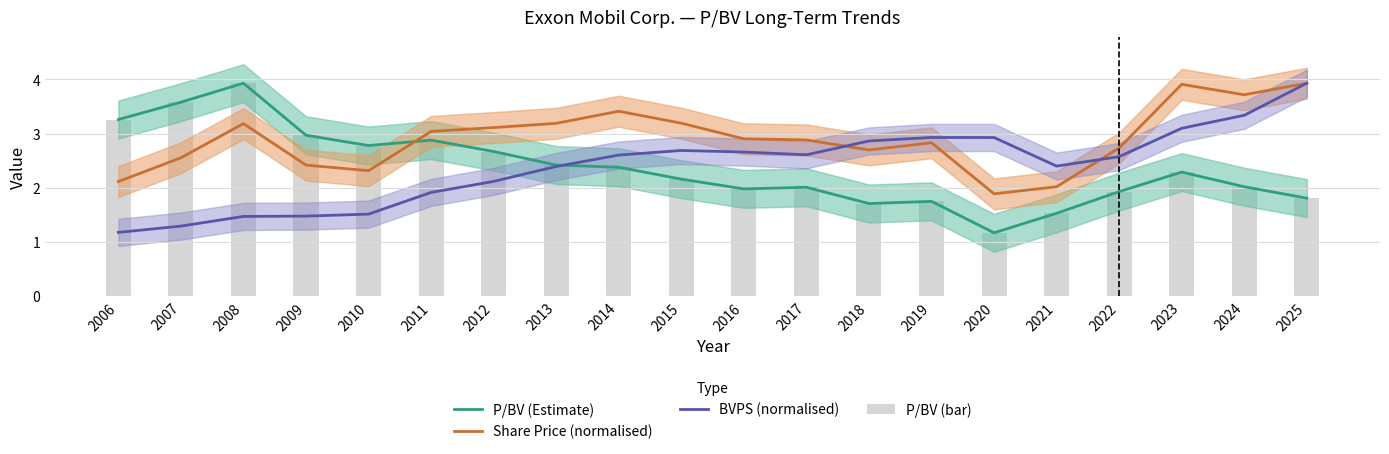

What are all the series names shown in the legend?

P/BV (Estimate), Share Price (normalised), BVPS (normalised), P/BV (bar)